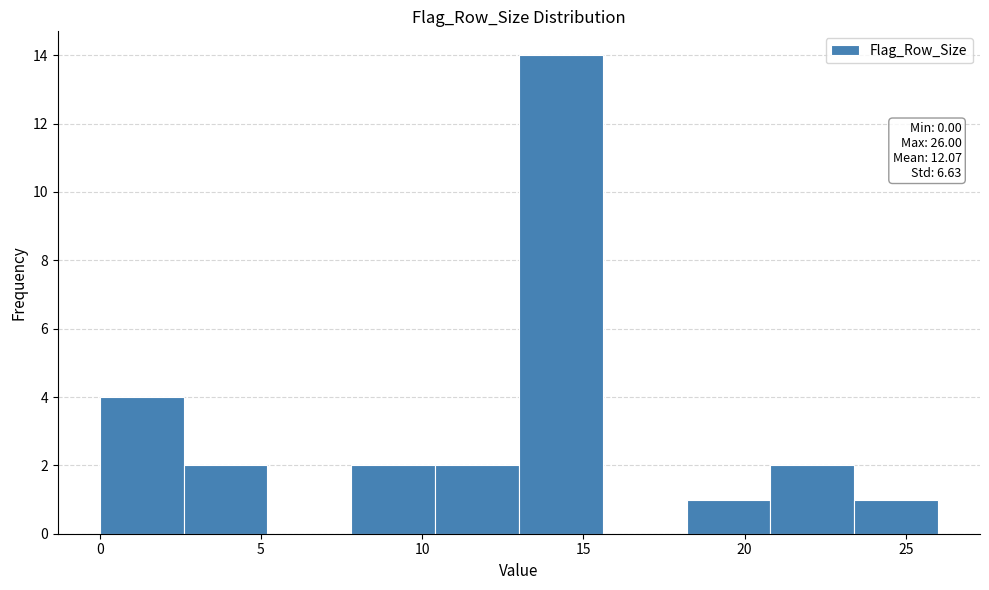

Over which range of the x-axis is the bar tallest?

13.0 to 15.6